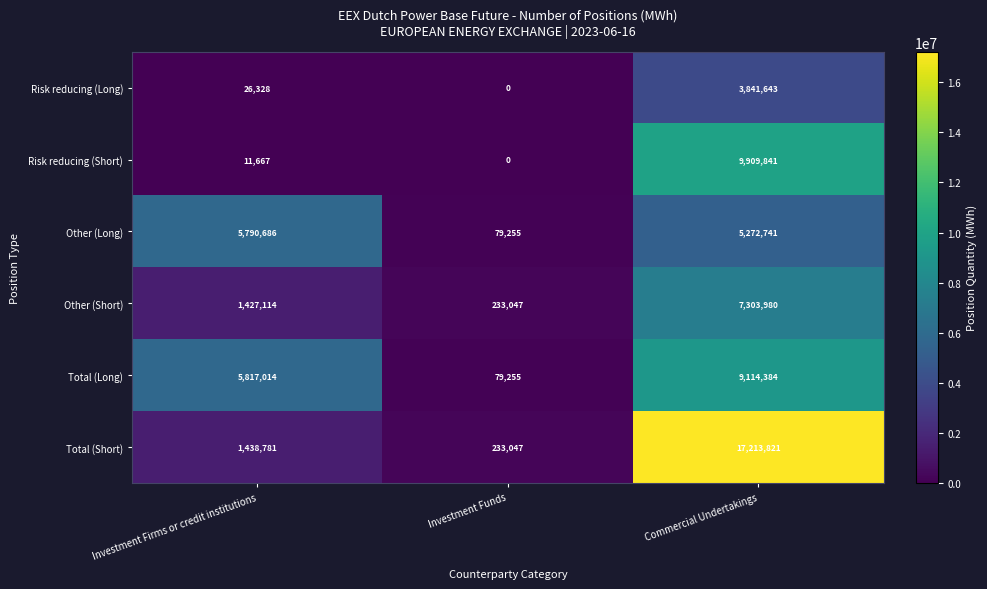

What is the difference between the maximum and minimum values in the Total (Long) series?

9035129